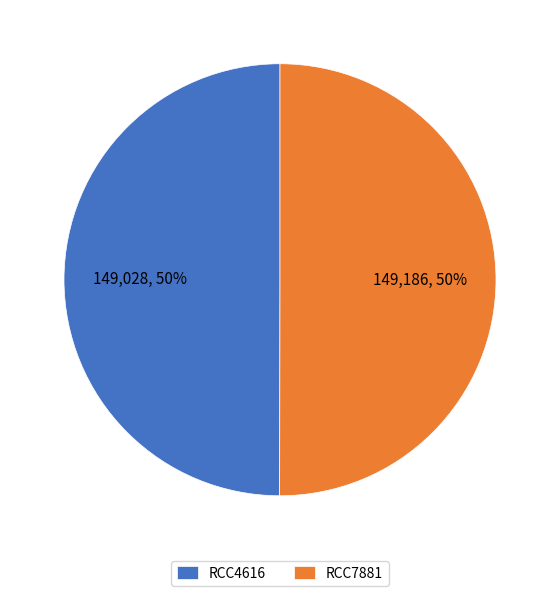

What percentage is the RCC4616 slice, to the nearest percent?

50%